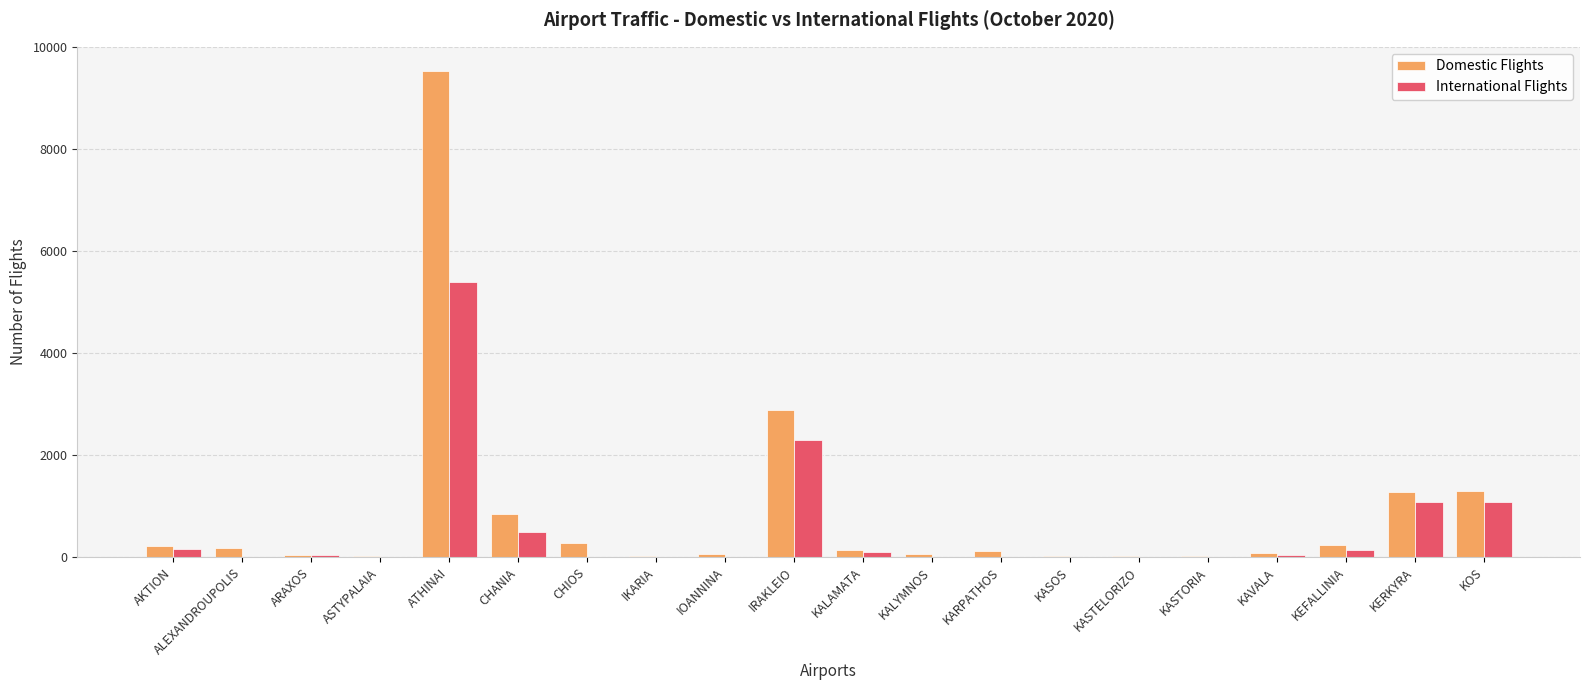

What is the greatest value displayed?

9524